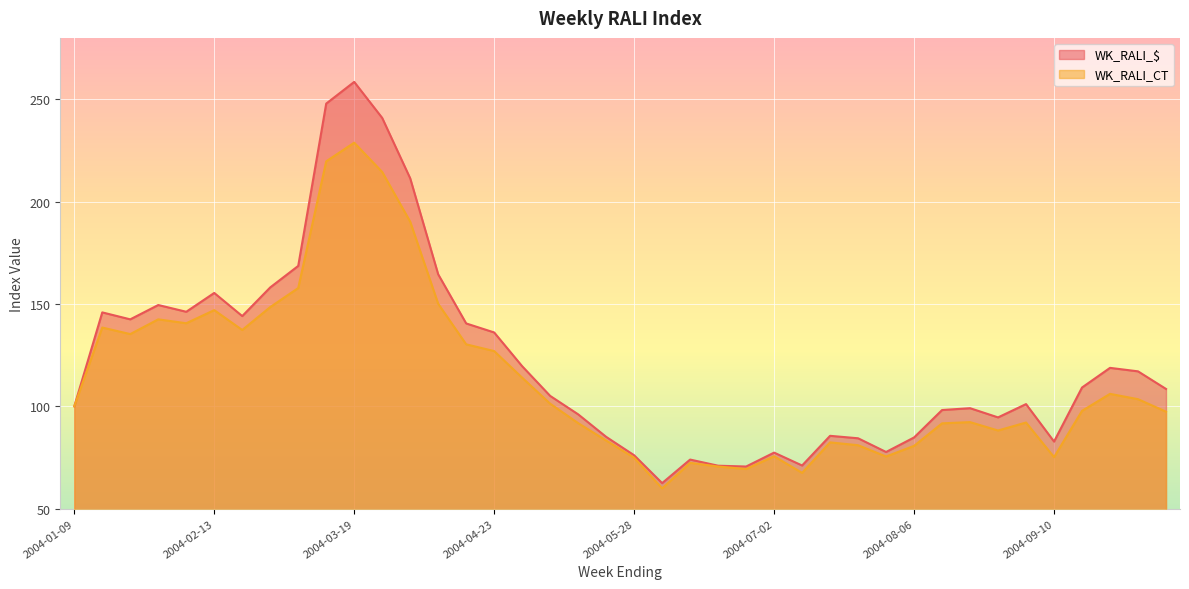

The WK_RALI_CT series shows 74.9 at 2004-05-28. True or false?

True